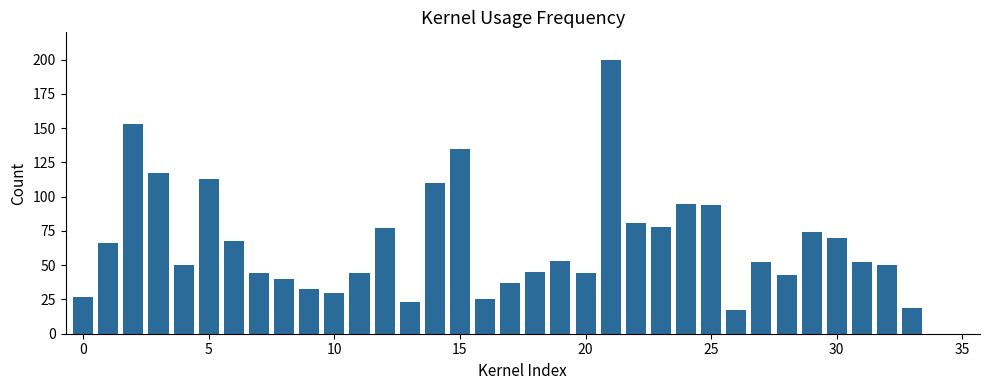

Is it true that the value at 20 is 73?

False